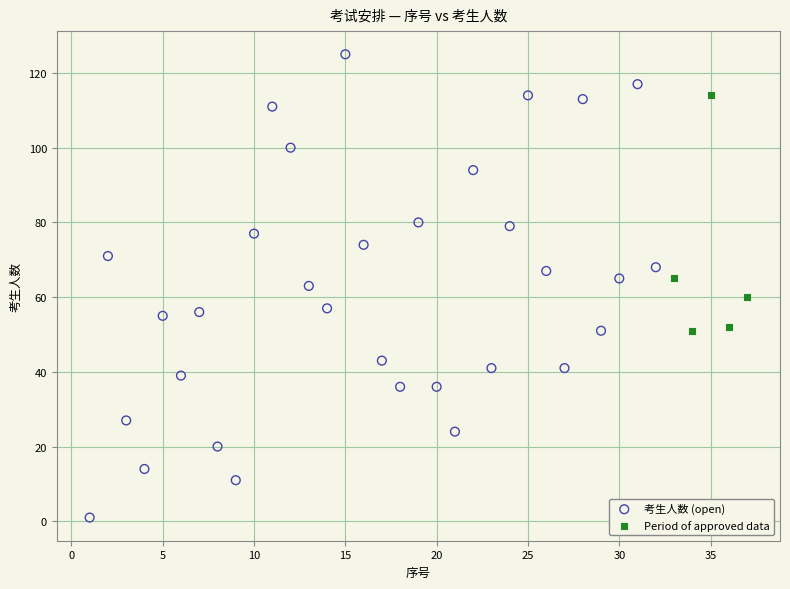

Which series reaches the minimum Y coordinate?

考生人数 (open)